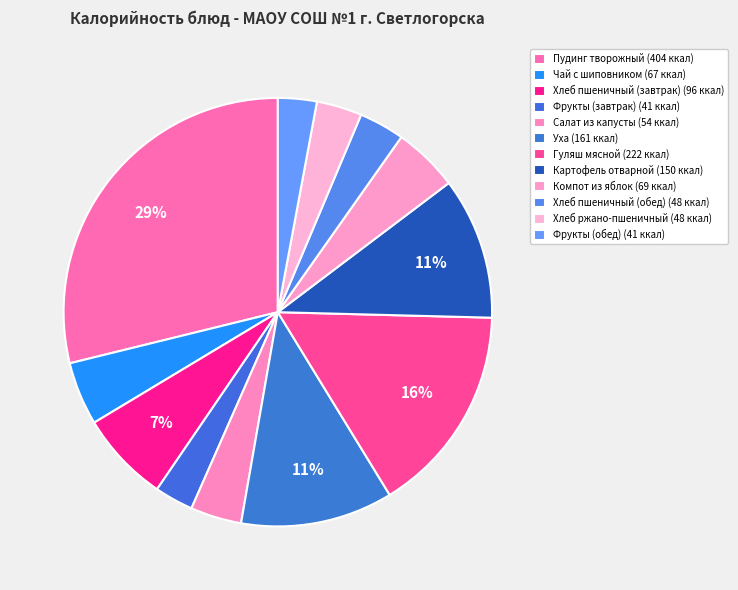

How many slices are in this pie chart?

12